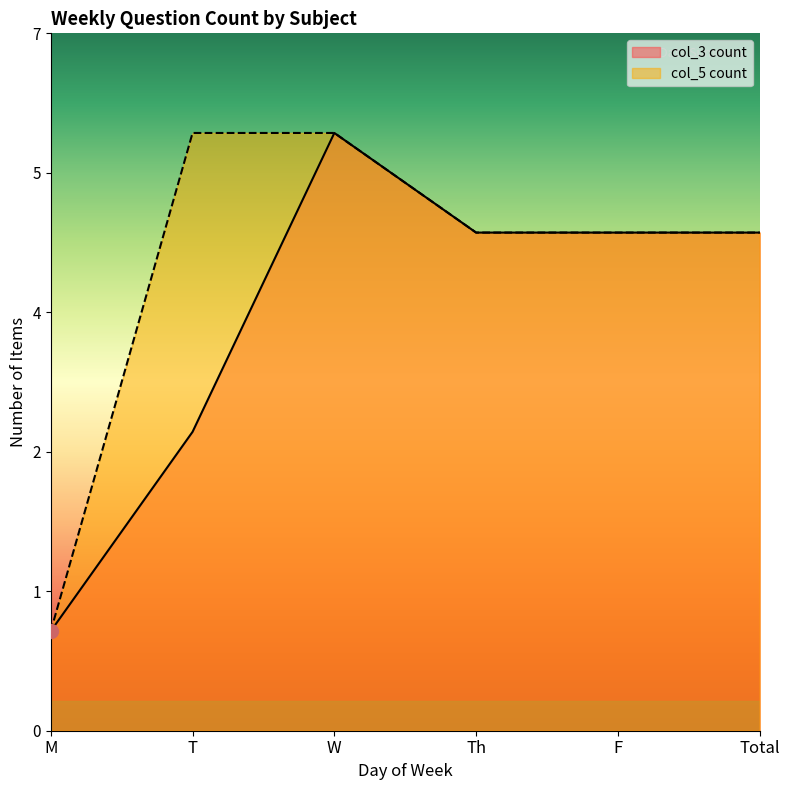

Count the number of categories in the chart.

6